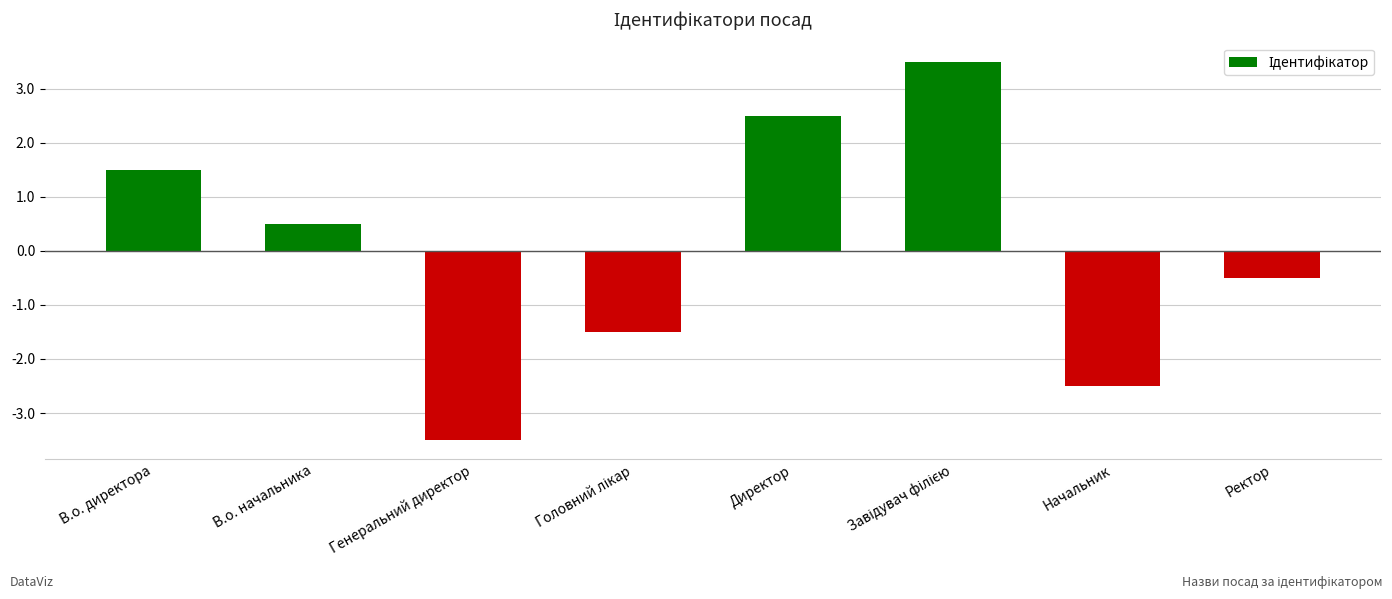

What is the label of the 7th bar from the right?

В.о. начальника